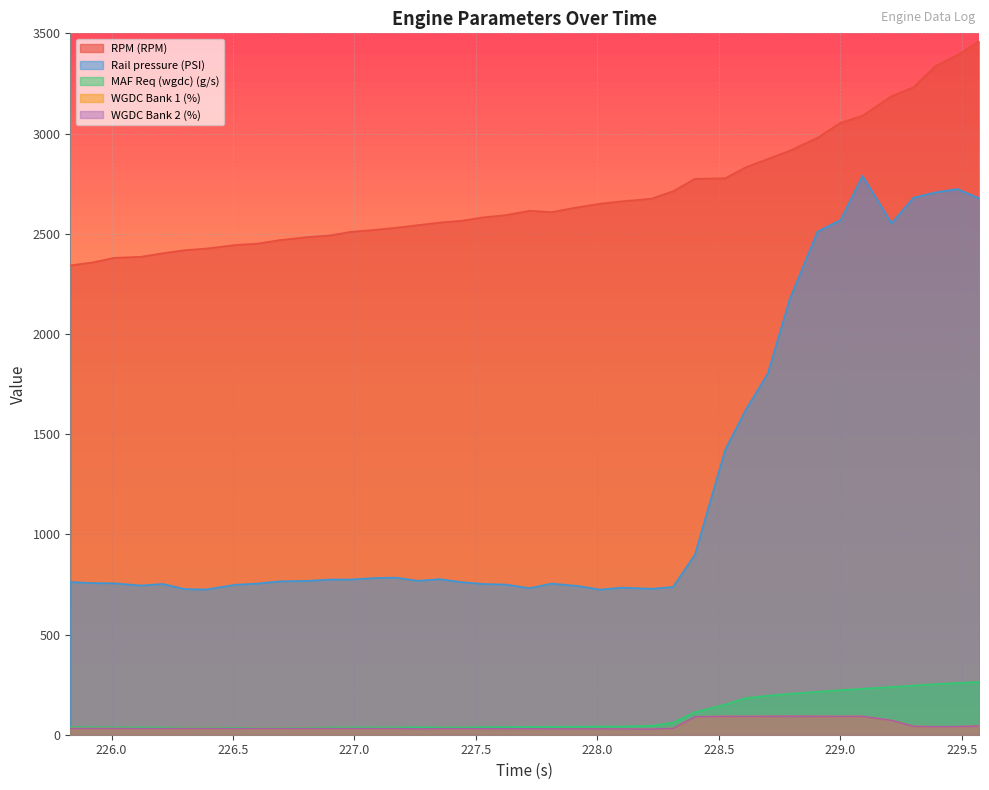

True or false: WGDC Bank 1 (%) and RPM (RPM) cross at least once.

False